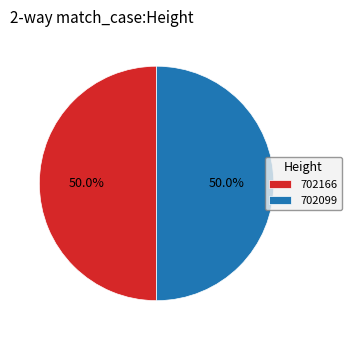

What is the total percentage of 702166 and 702099?

100.0%